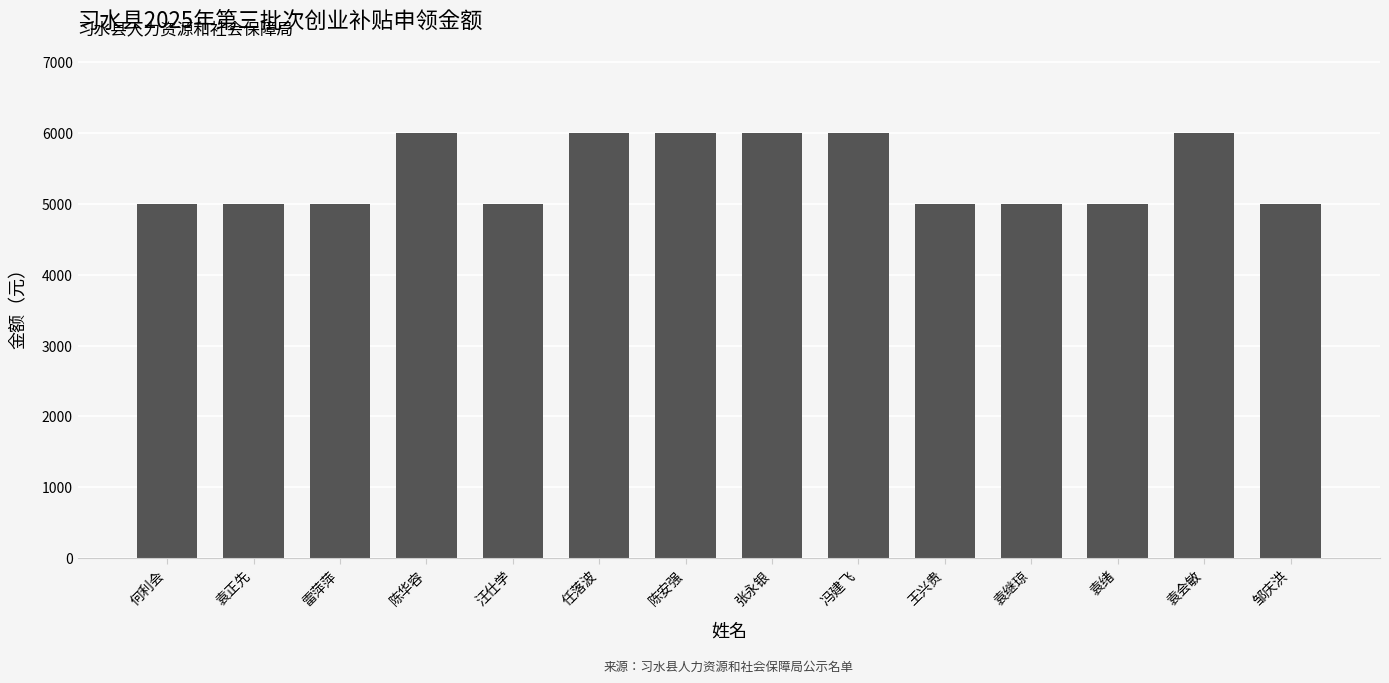

What is the label of the 6th bar from the left?

任落波